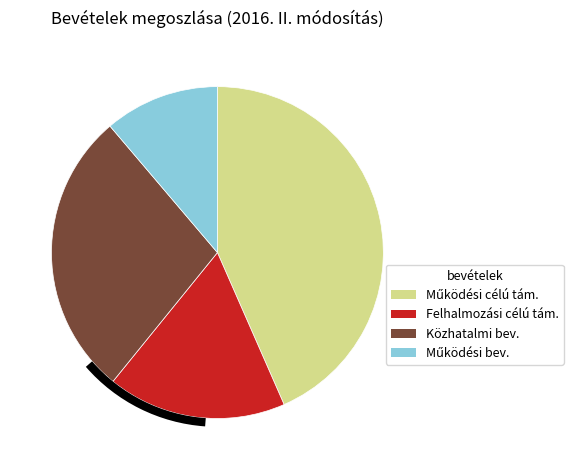

How many slices are in this pie chart?

4